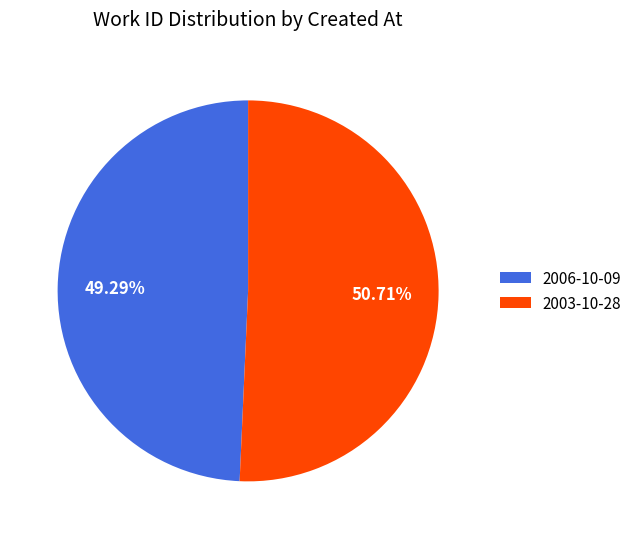

The 2006-10-09 slice represents 49% of the pie. True or false?

True